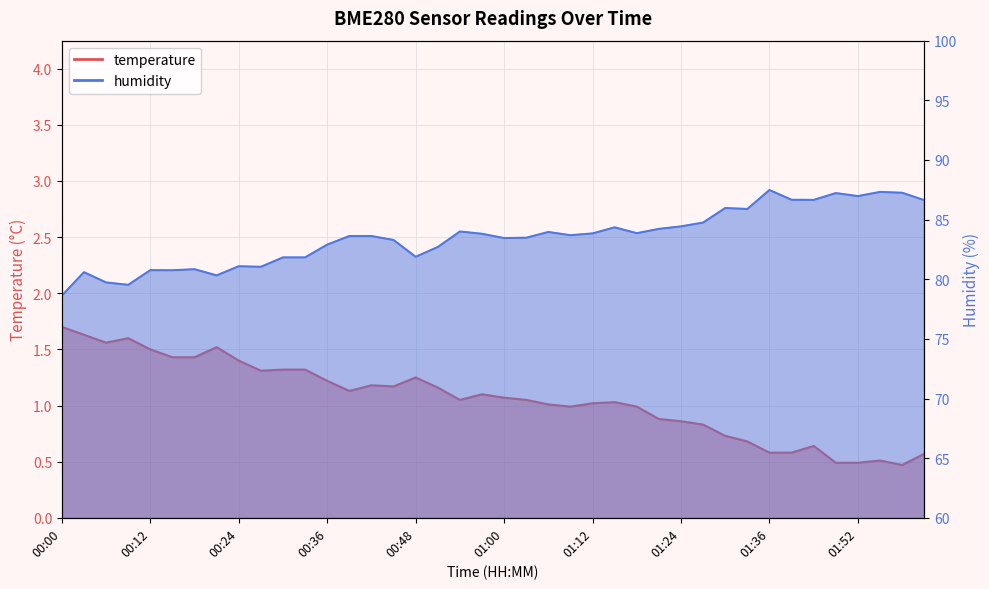

True or false: temperature and humidity intersect in this chart.

False